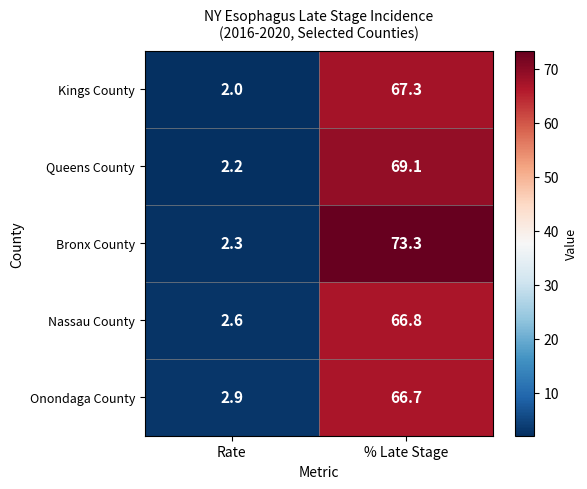

What is the difference between the maximum and minimum values in the Kings County series?

65.3